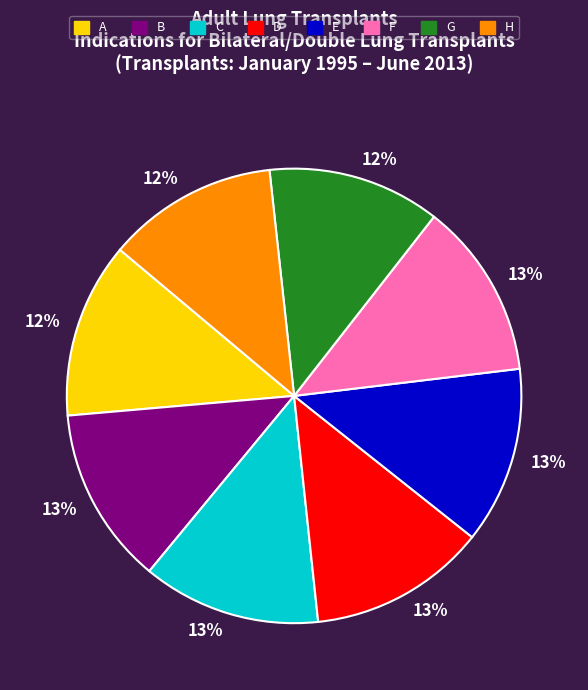

What percentage is the G slice, to the nearest percent?

12%